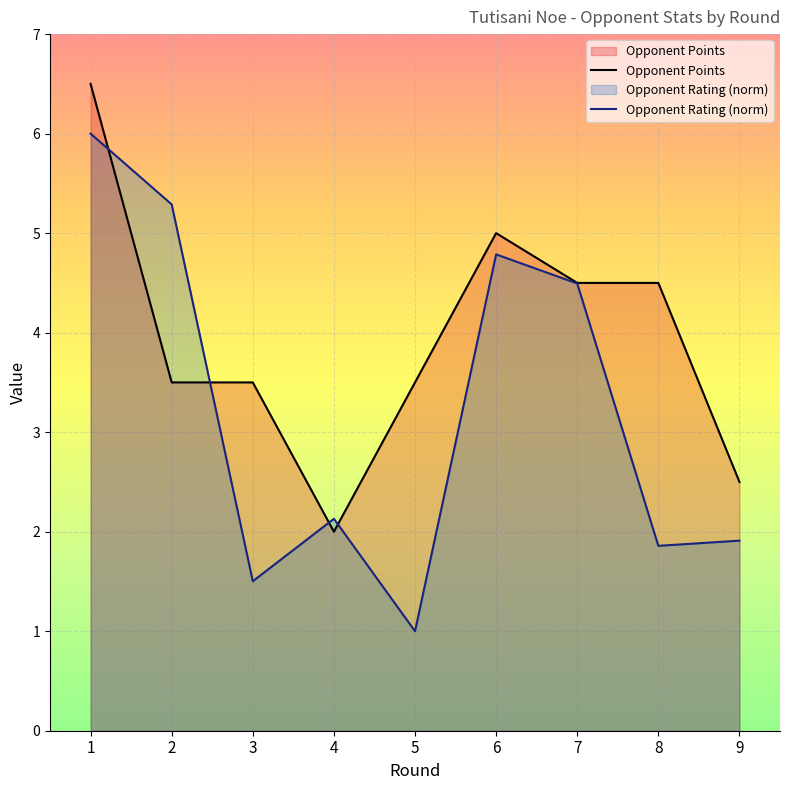

At how many categories does at least one series exceed 3?

7